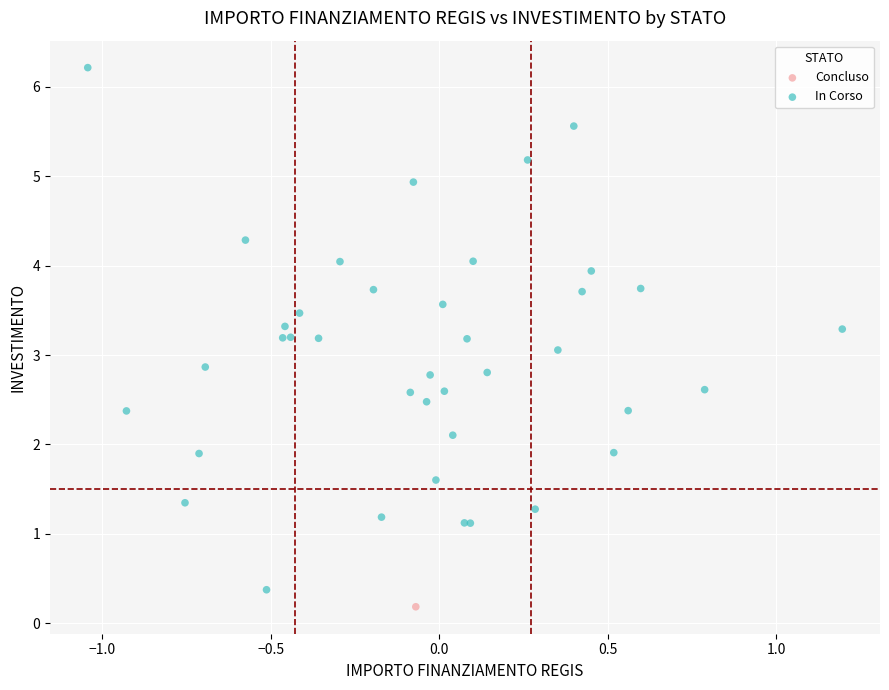

What are all the series names shown in the legend?

Concluso, In Corso